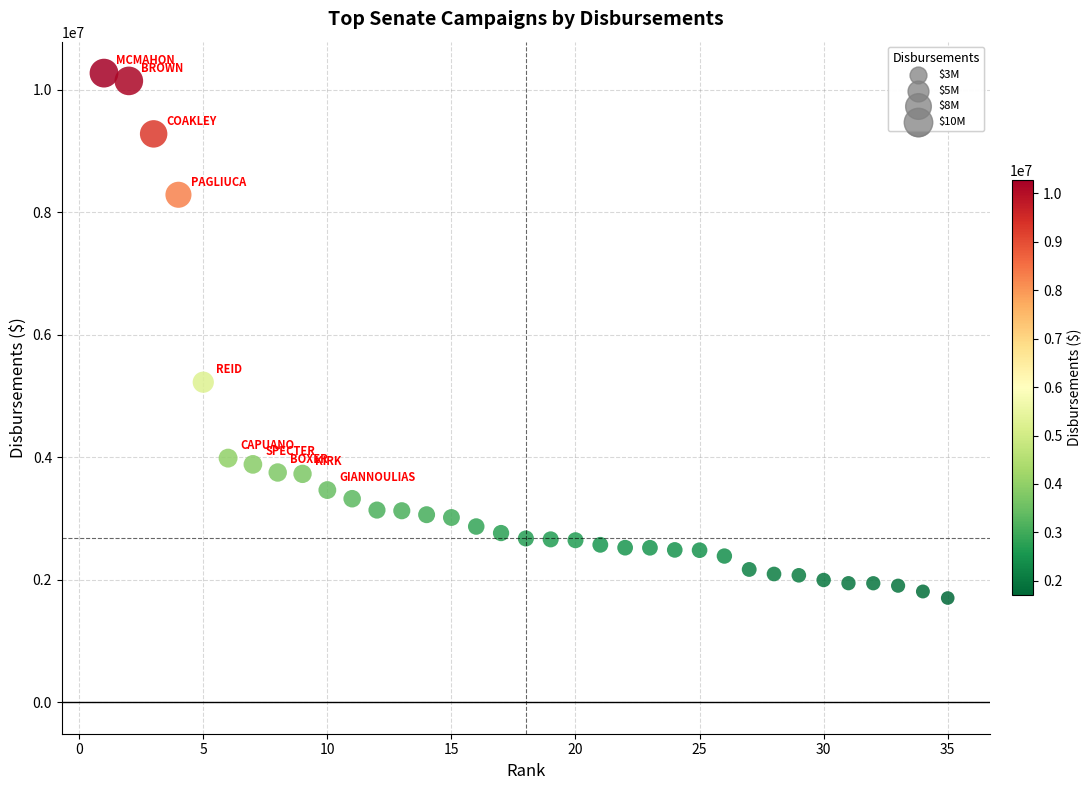

What is the range of Y values (max minus min)?

8570737.0